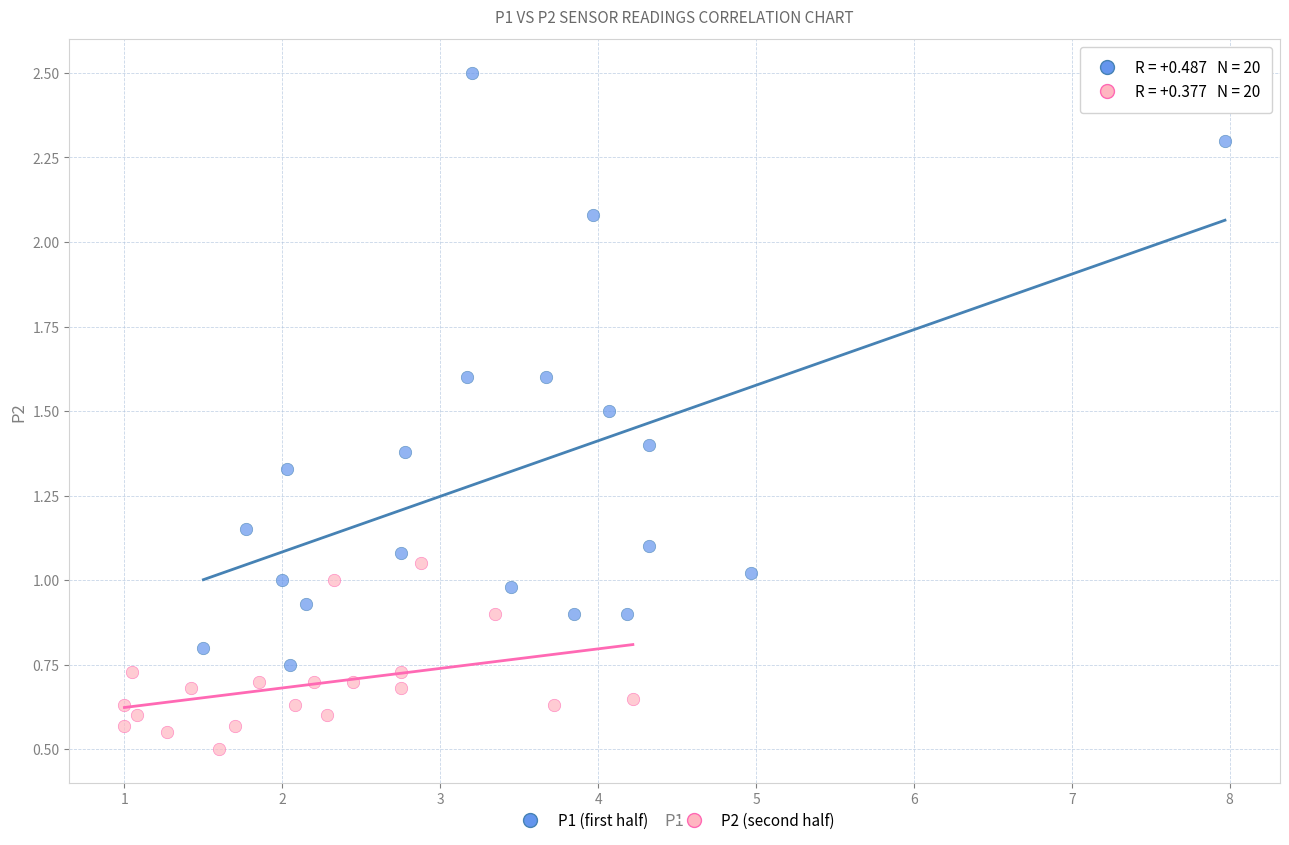

Which series reaches the maximum Y coordinate?

P1 (first half)